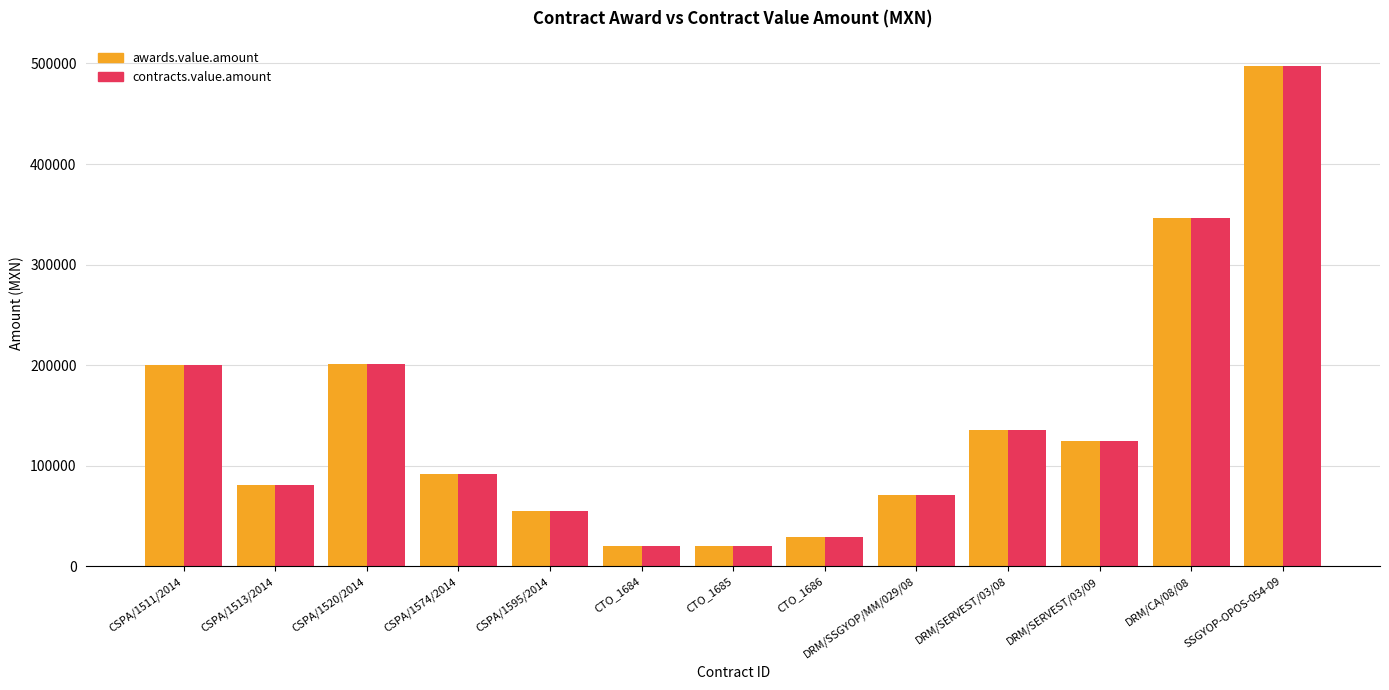

What position from the left is CSPA/1574/2014?

4